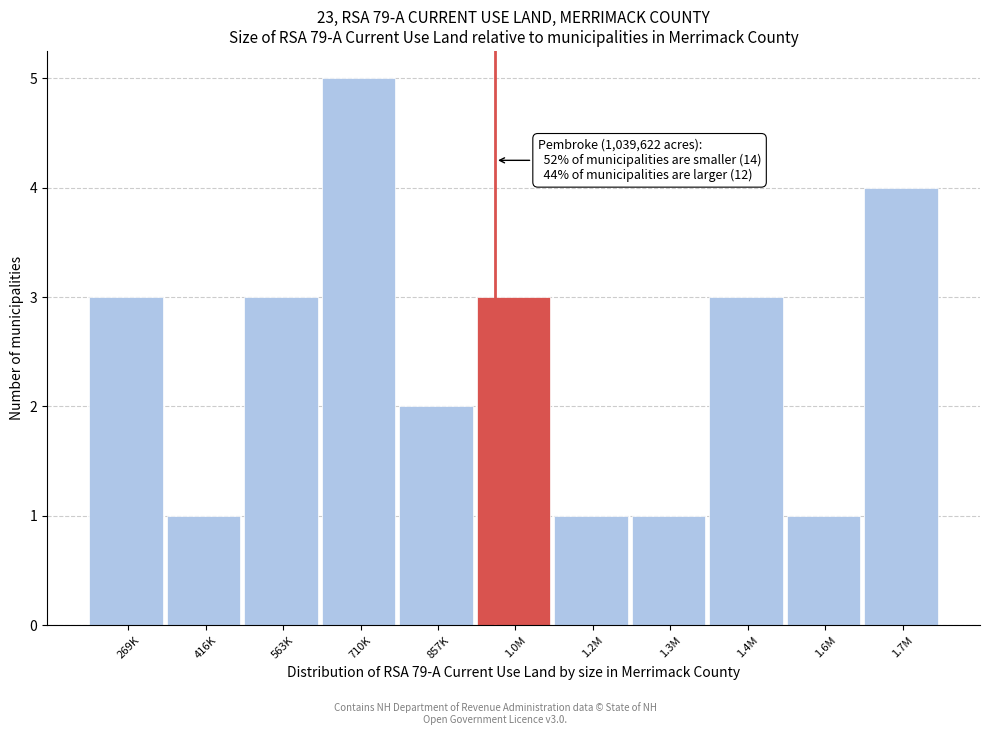

Reading left to right, transcribe all the data shown in this chart.

269K=3	416K=1	563K=3	710K=5	857K=2	1.0M=3	1.2M=1	1.3M=1	1.4M=3	1.6M=1	1.7M=4